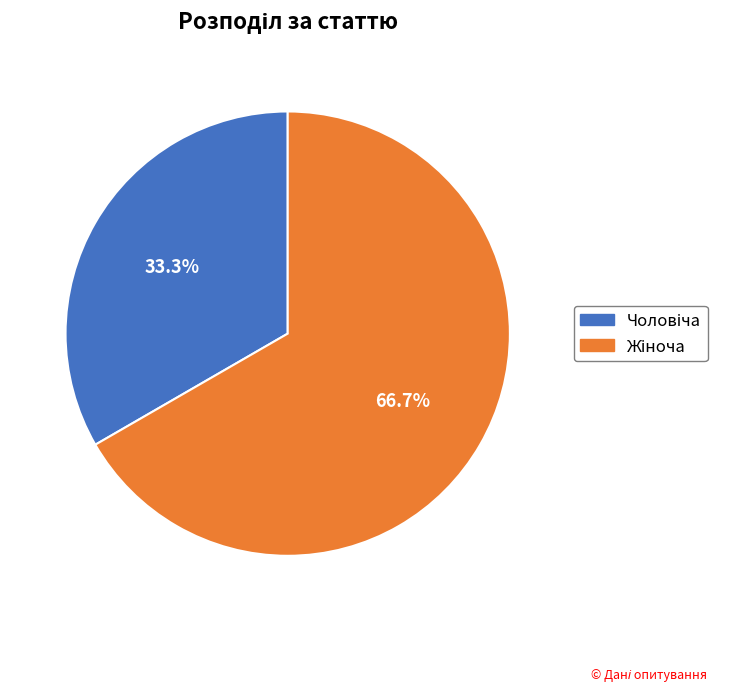

Does any single category account for the majority?

Yes